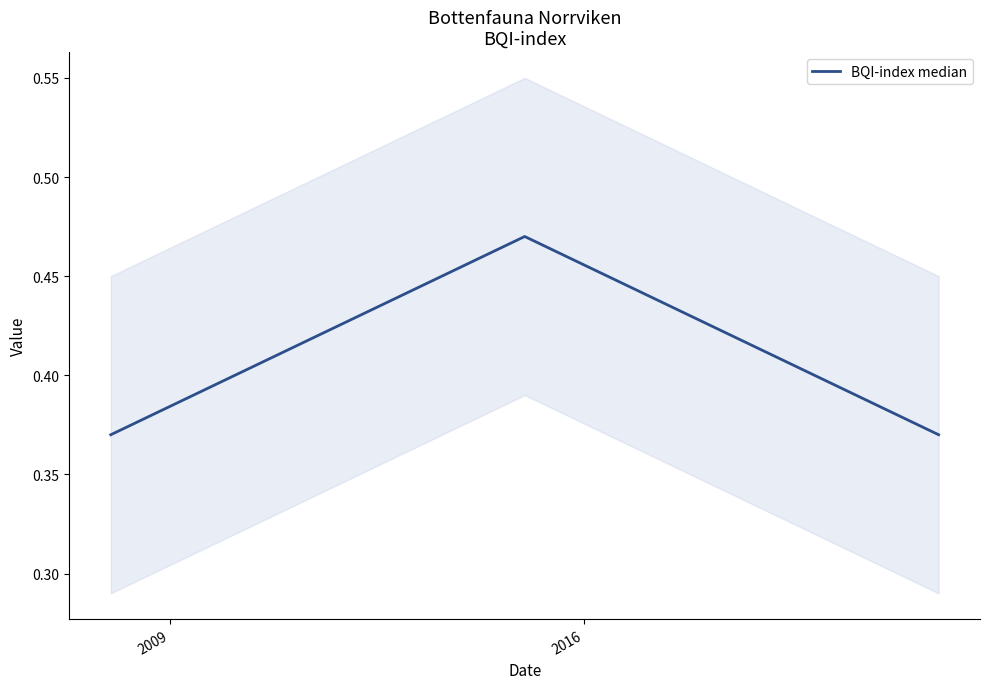

Reading left to right, list all the values displayed in this chart.

0.4	0.5	0.4